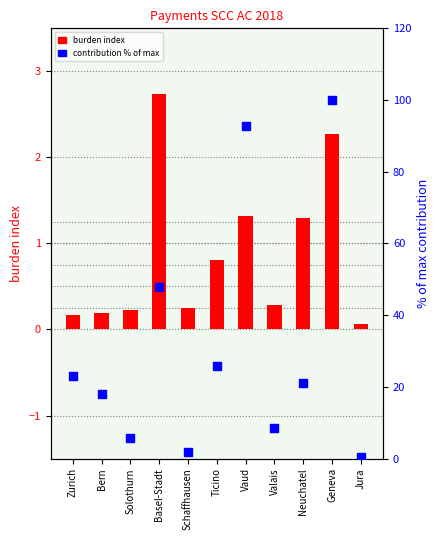

Which series reaches the minimum Y coordinate?

burden index